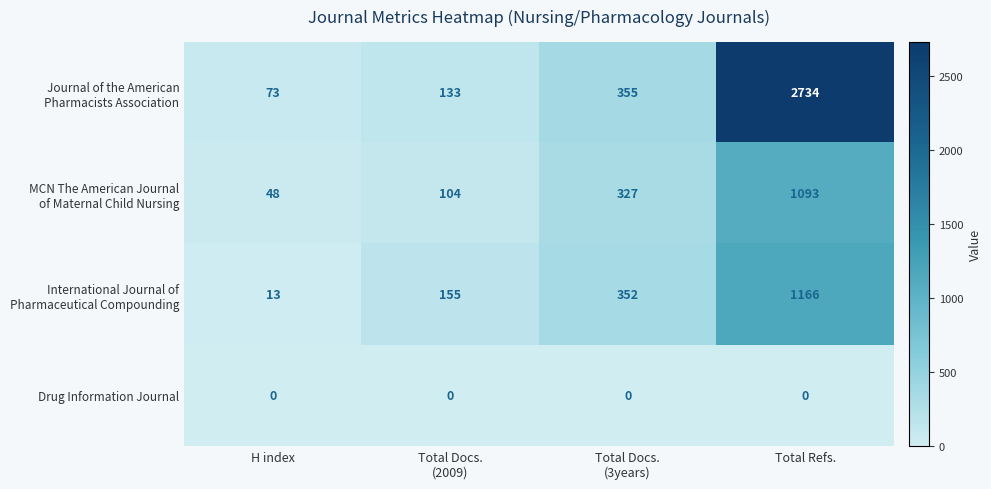

What is the total value across all series at Total Refs.?

4993